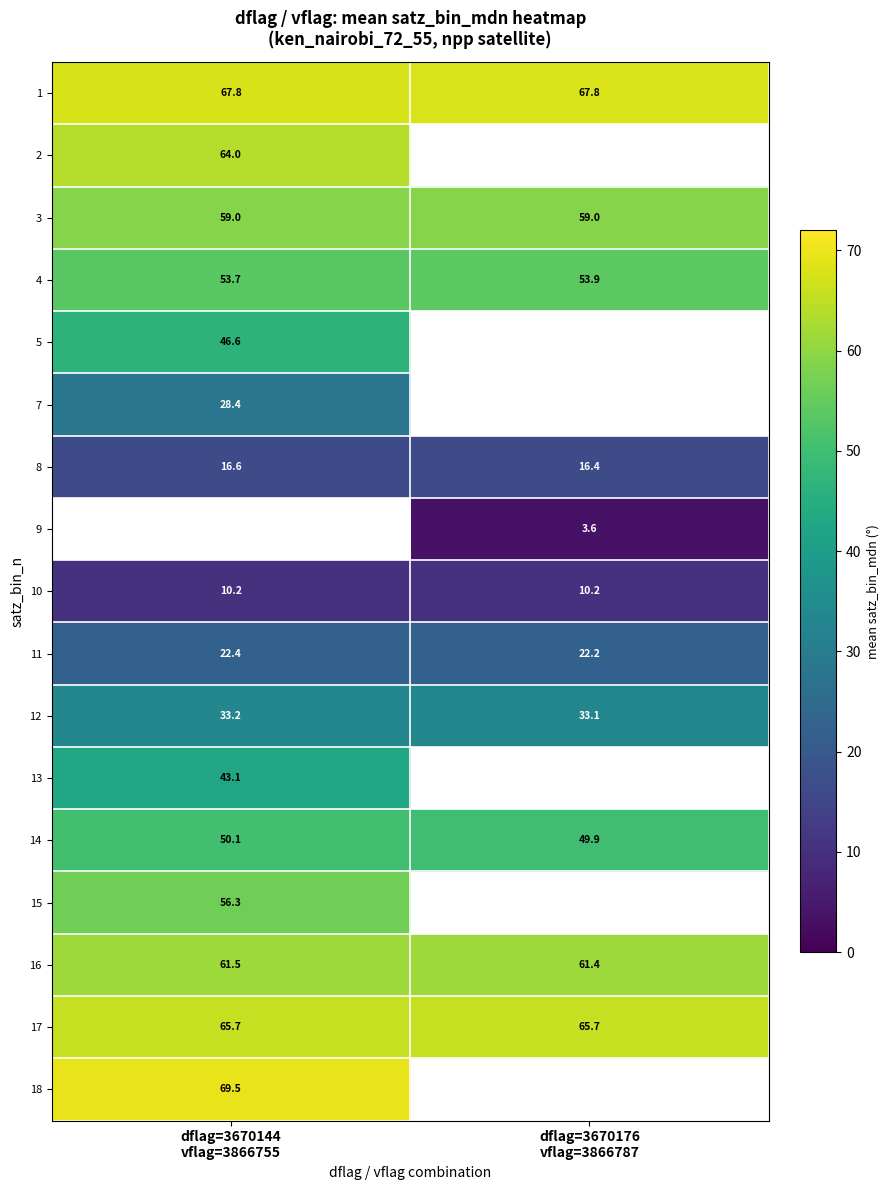

List the labels in order of 16 value, smallest first.

dflag=3670176 vflag=3866787, dflag=3670144 vflag=3866755